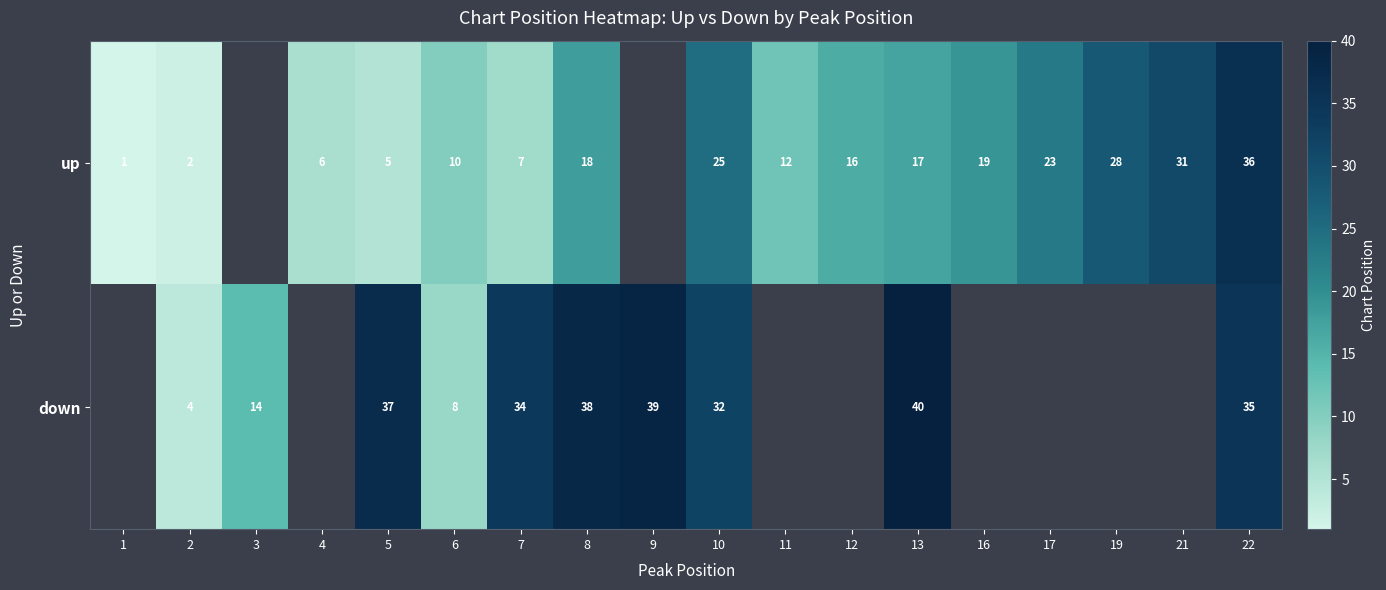

The up series shows 4 at 6. True or false?

False